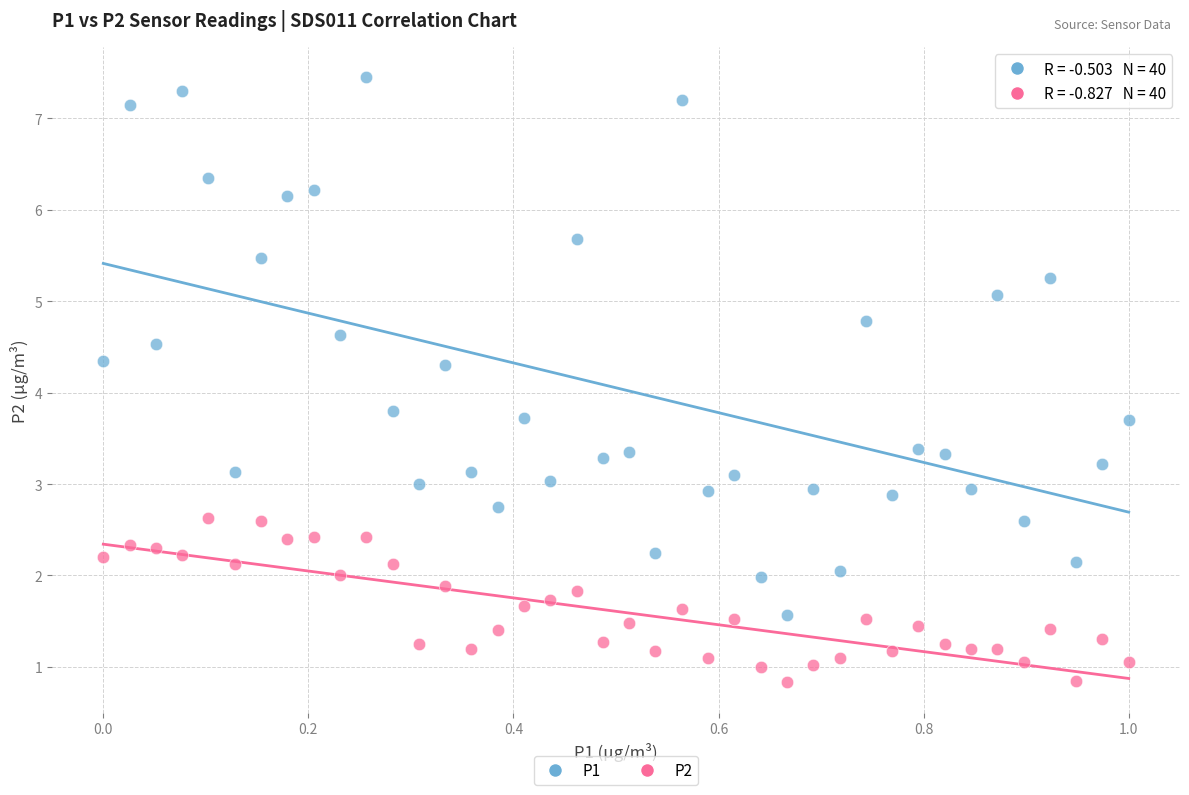

Which series reaches the minimum Y coordinate?

P2